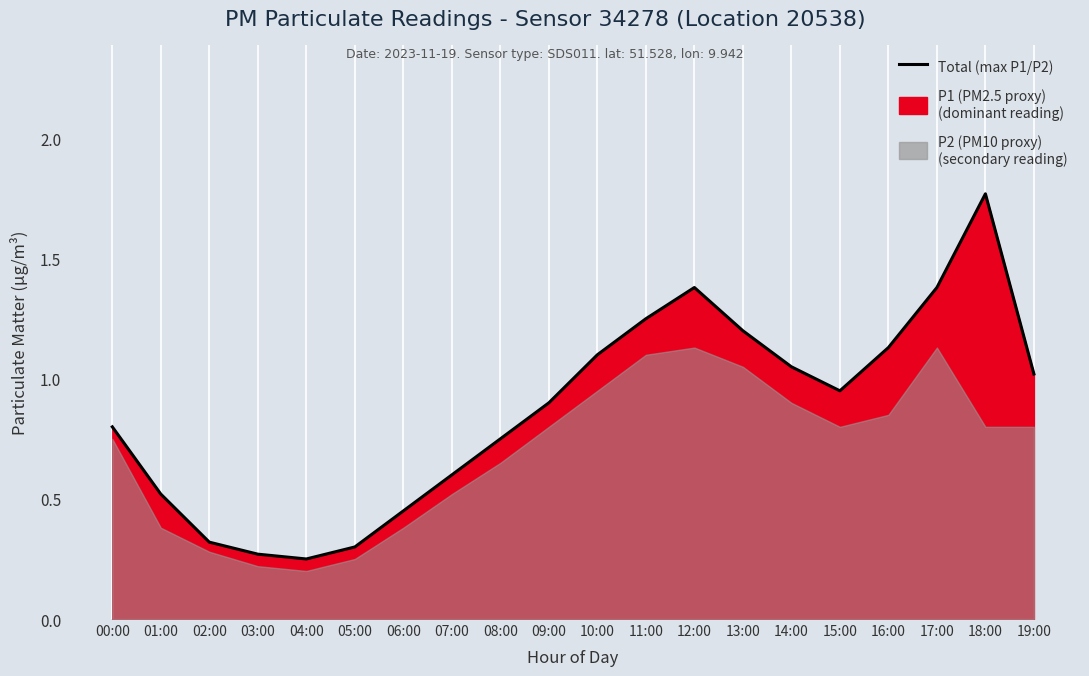

List the labels in order of value, largest first.

18:00, 12:00, 17:00, 11:00, 13:00, 16:00, 10:00, 14:00, 19:00, 15:00, 09:00, 00:00, 08:00, 07:00, 01:00, 06:00, 02:00, 05:00, 03:00, 04:00